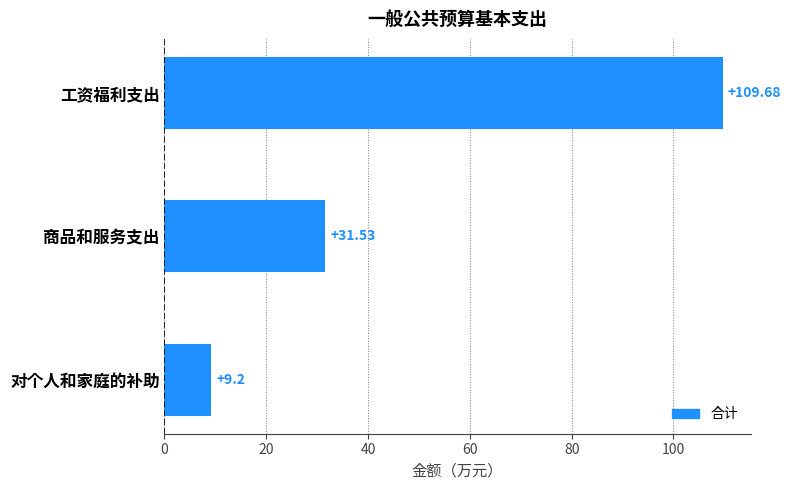

How many series are shown in this chart?

1